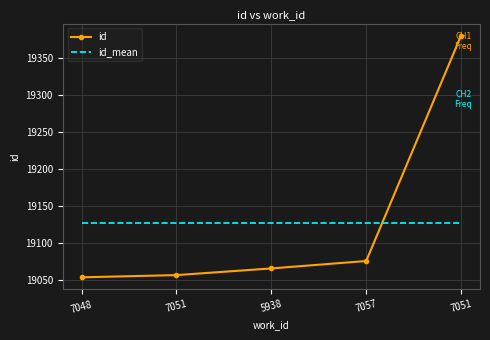

What is the smallest value displayed?

19054.0